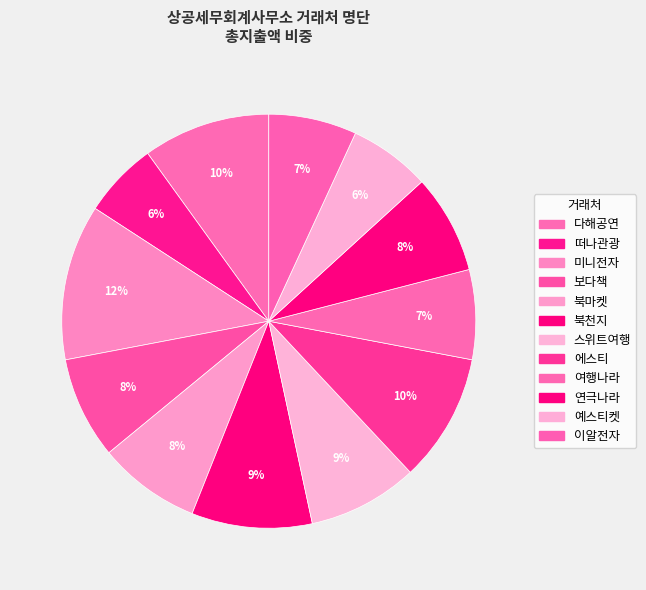

Which has a higher value, 예스티켓 or 북마켓?

북마켓